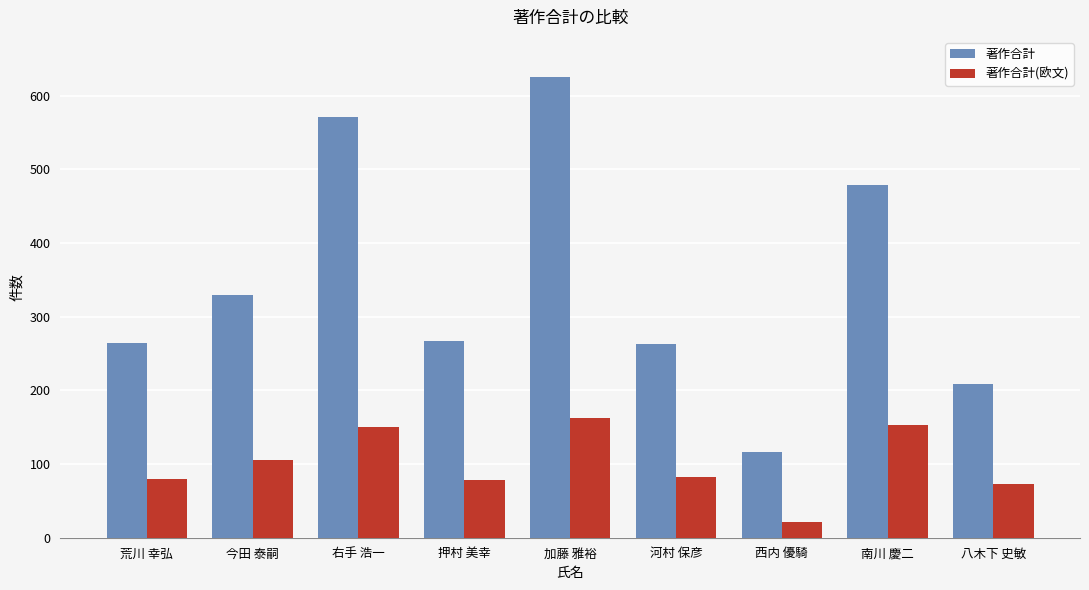

What is the lowest value of the 著作合計 series?

116